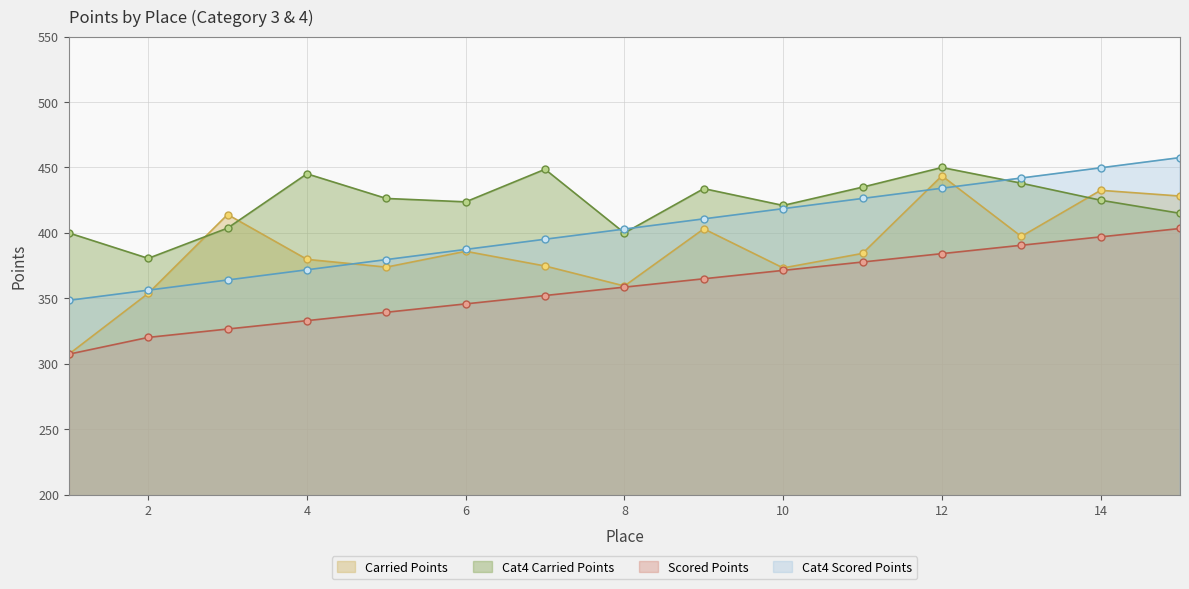

At which category is the sum across all series the highest?

12